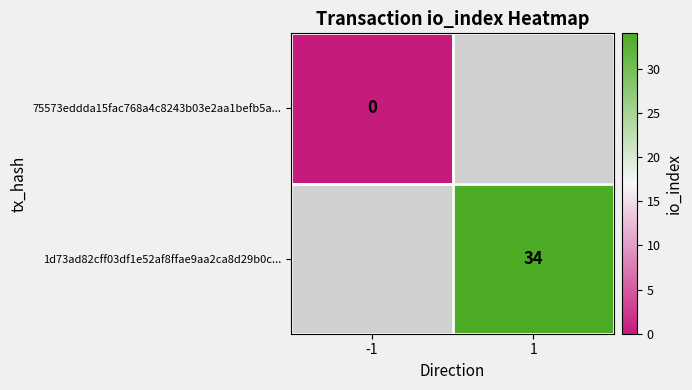

The value of 1d73ad82cff03df1e52af8ffae9aa2ca8d29b0c... at 1 is 48. True or false?

False